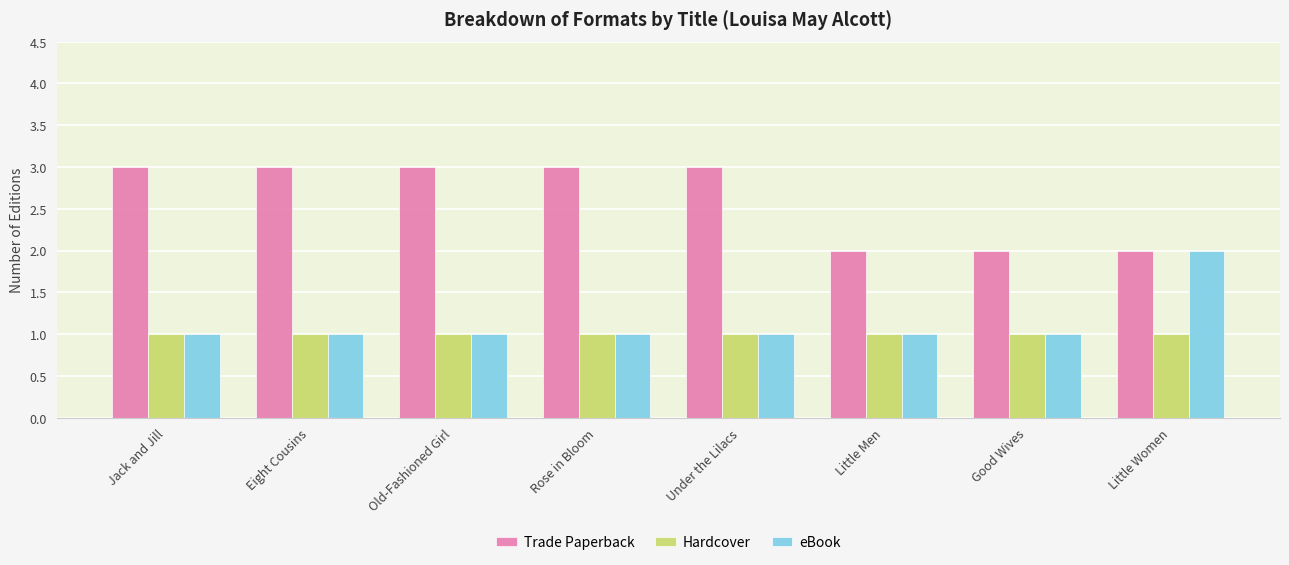

Count the number of categories in the chart.

8